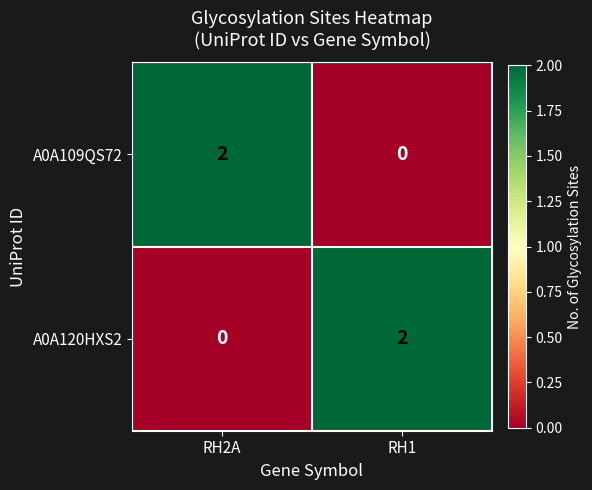

True or false: A0A109QS72 has a value of 0 at RH1.

True